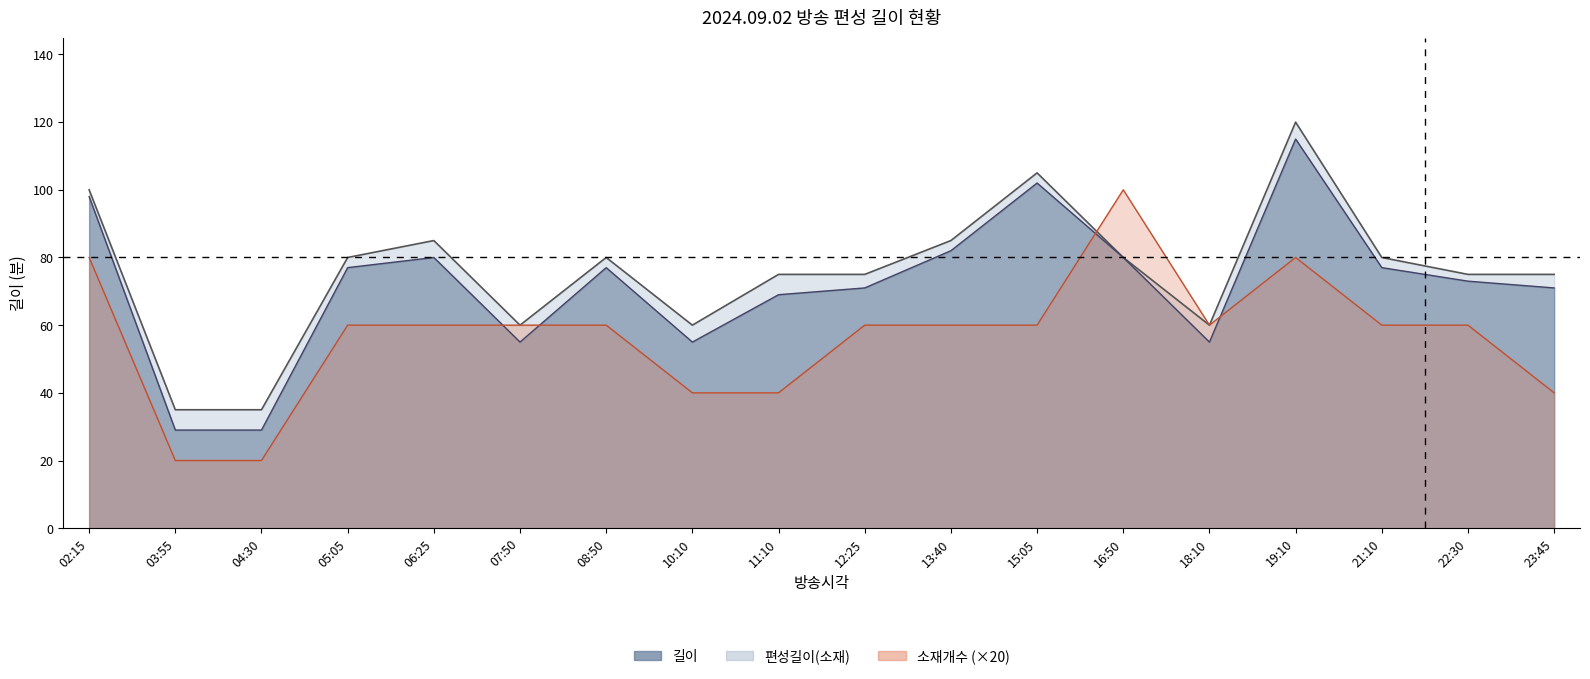

At which category is the sum across all series the highest?

19:10